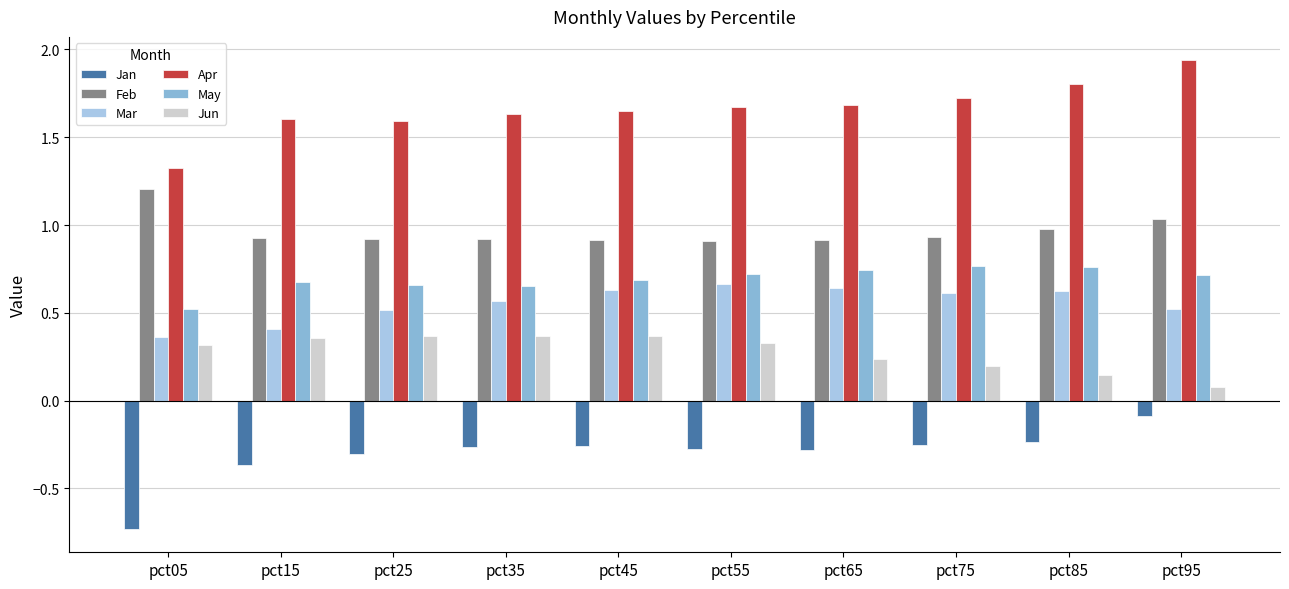

What is the highest value of the May series?

0.8